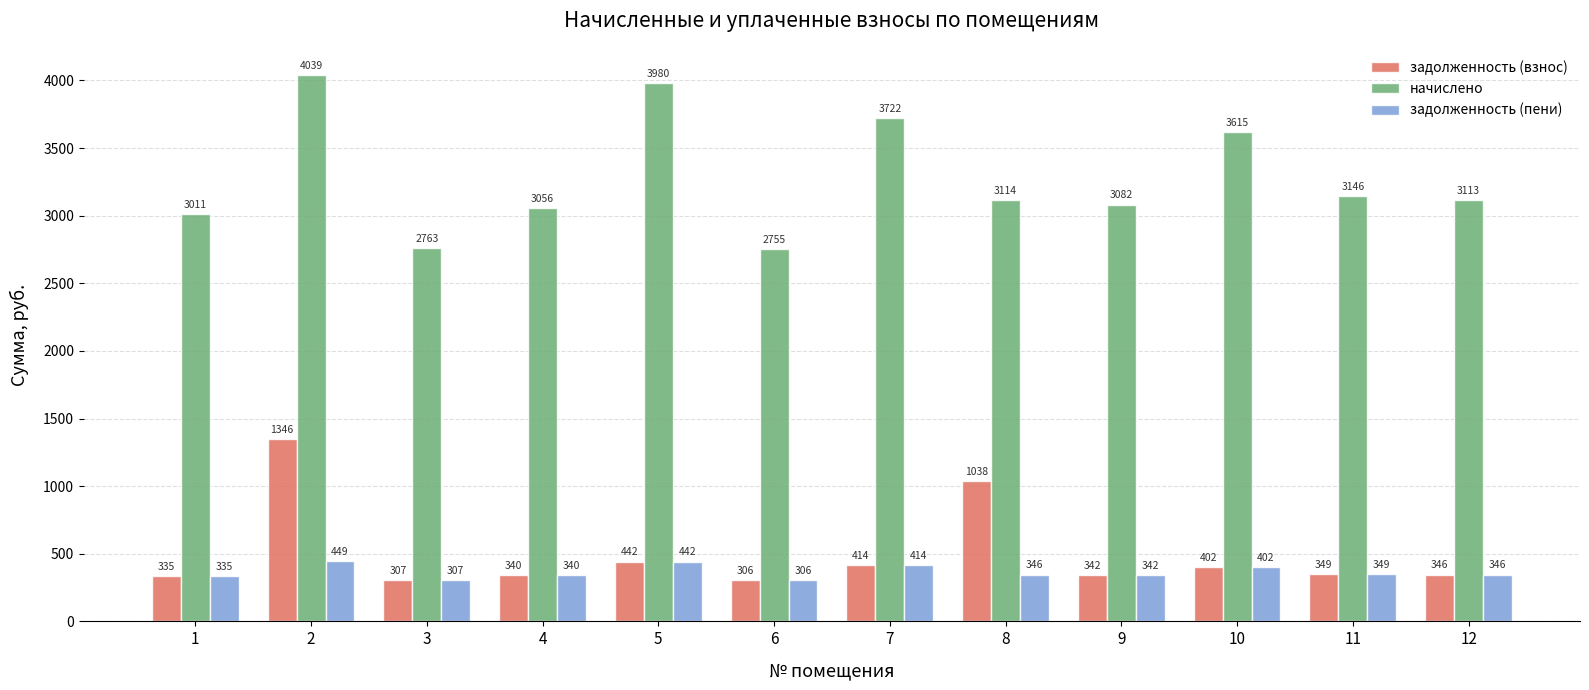

Which series has the largest total across all categories?

начислено